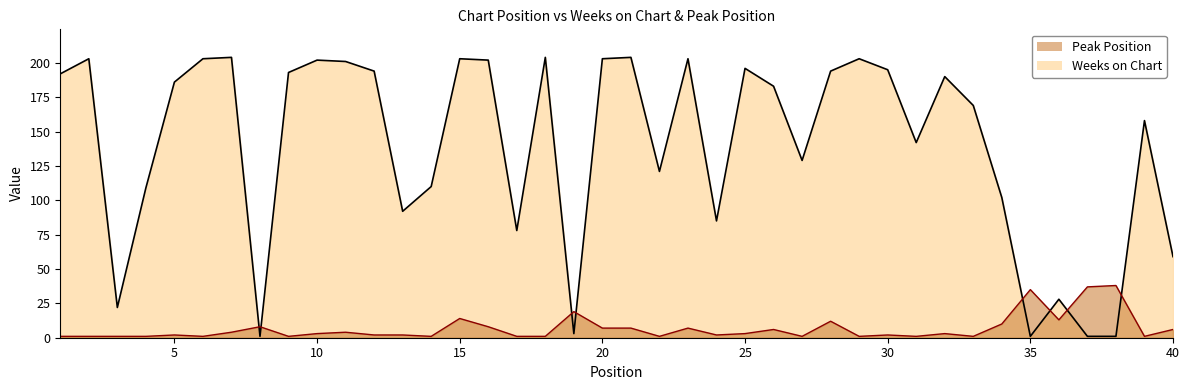

How many interior local valleys does the Peak Position series have?

11